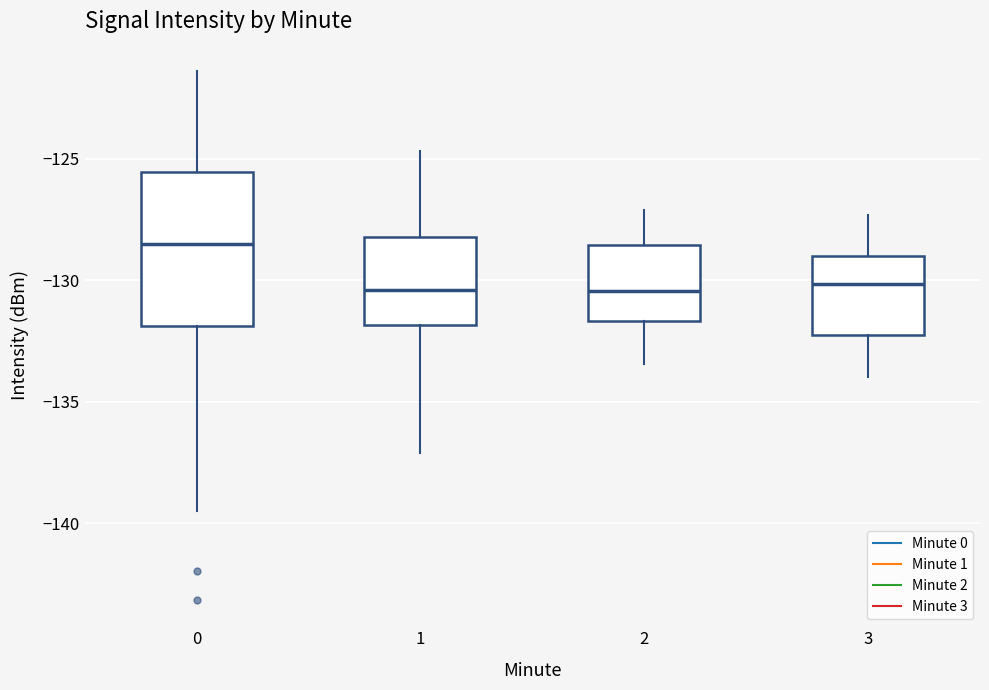

Where does the upper whisker of the box at x = 1 end on the y-axis? The values are not printed on the chart, so give them approximately, as read against the axis.

-124.5